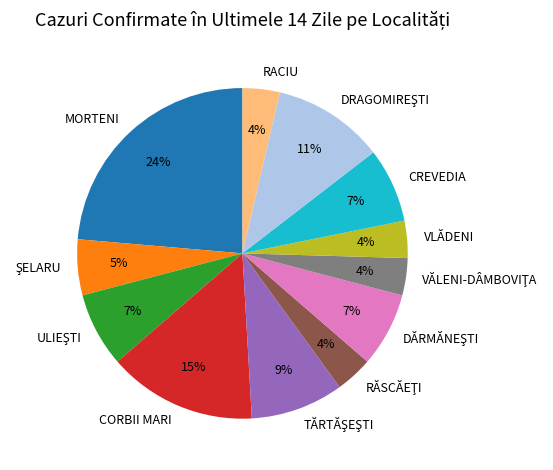

What percentage is the CORBII MARI slice, to the nearest percent?

15%